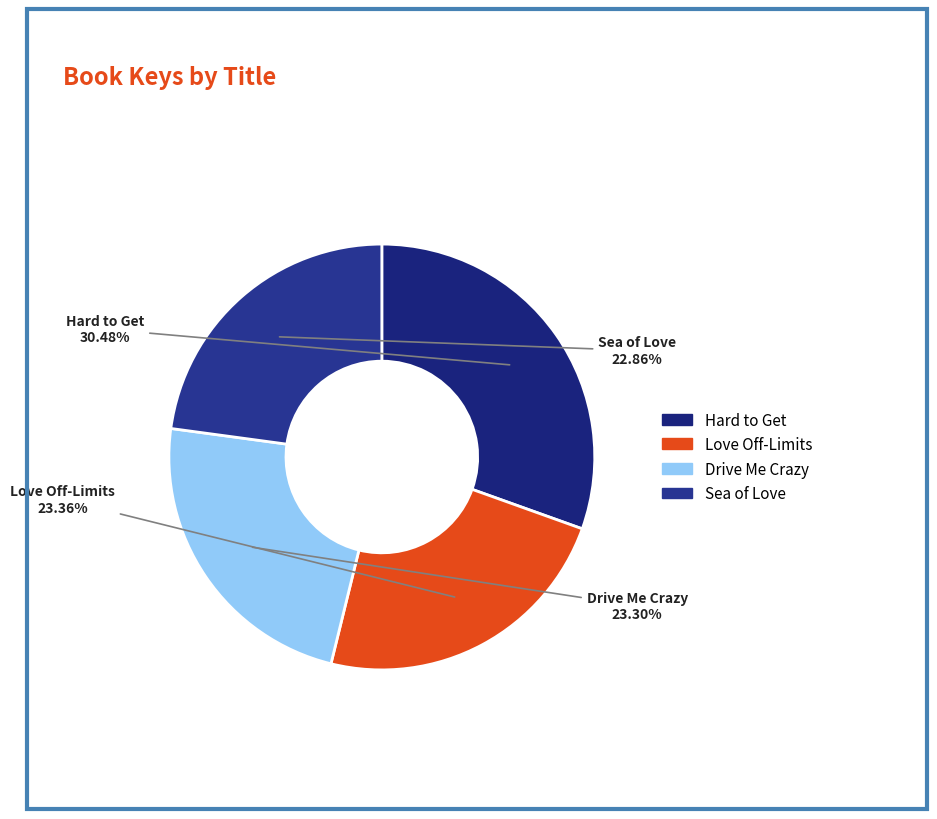

Do Drive Me Crazy and Hard to Get together represent more than half of the pie?

Yes